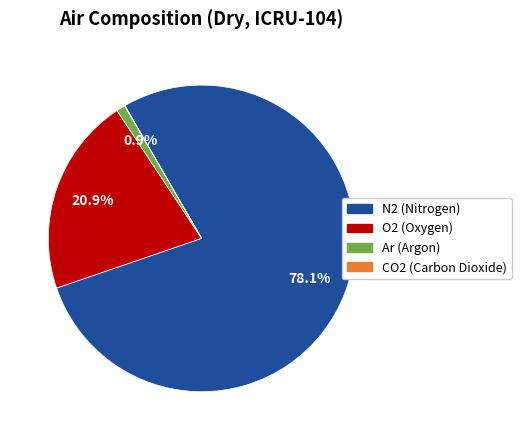

Does N2 account for over 50% of the chart?

Yes